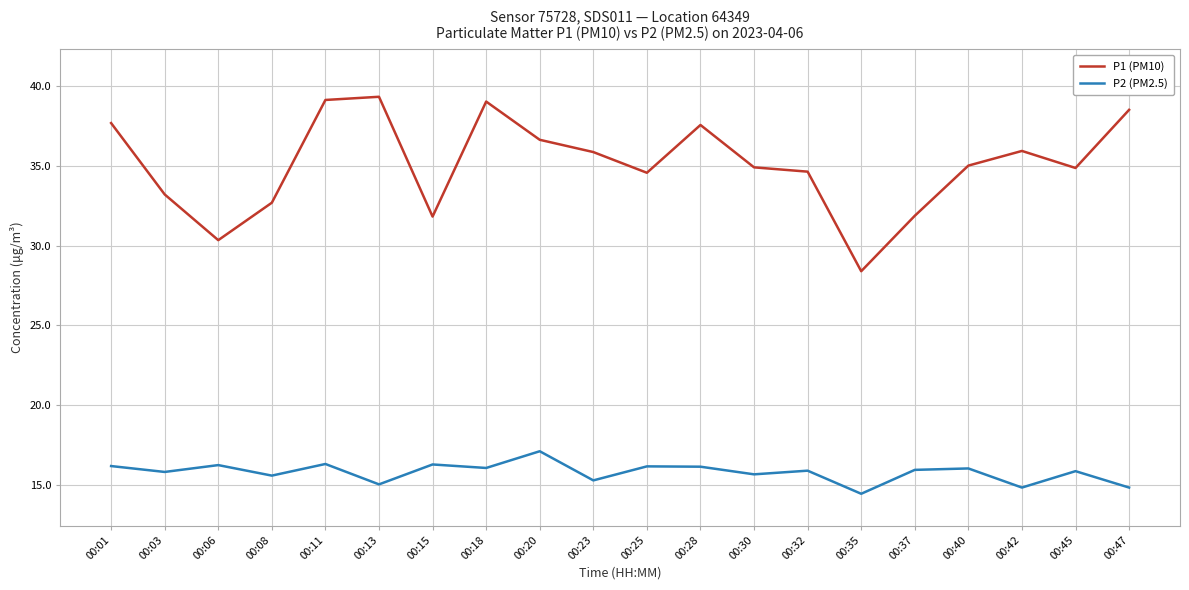

The P2 (PM2.5) series shows 8.5 at 00:23. True or false?

False